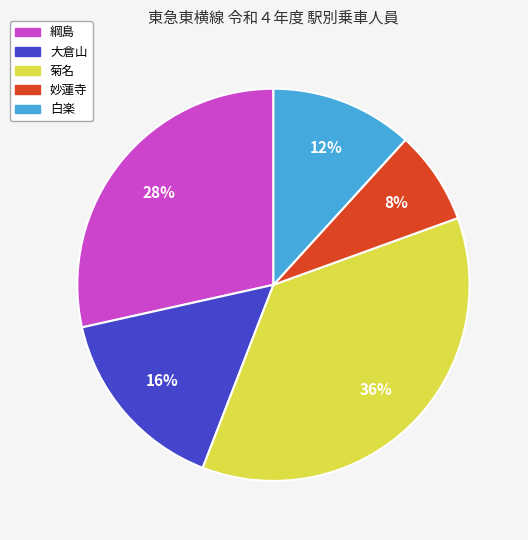

Which has a higher value, 妙蓮寺 or 大倉山?

大倉山